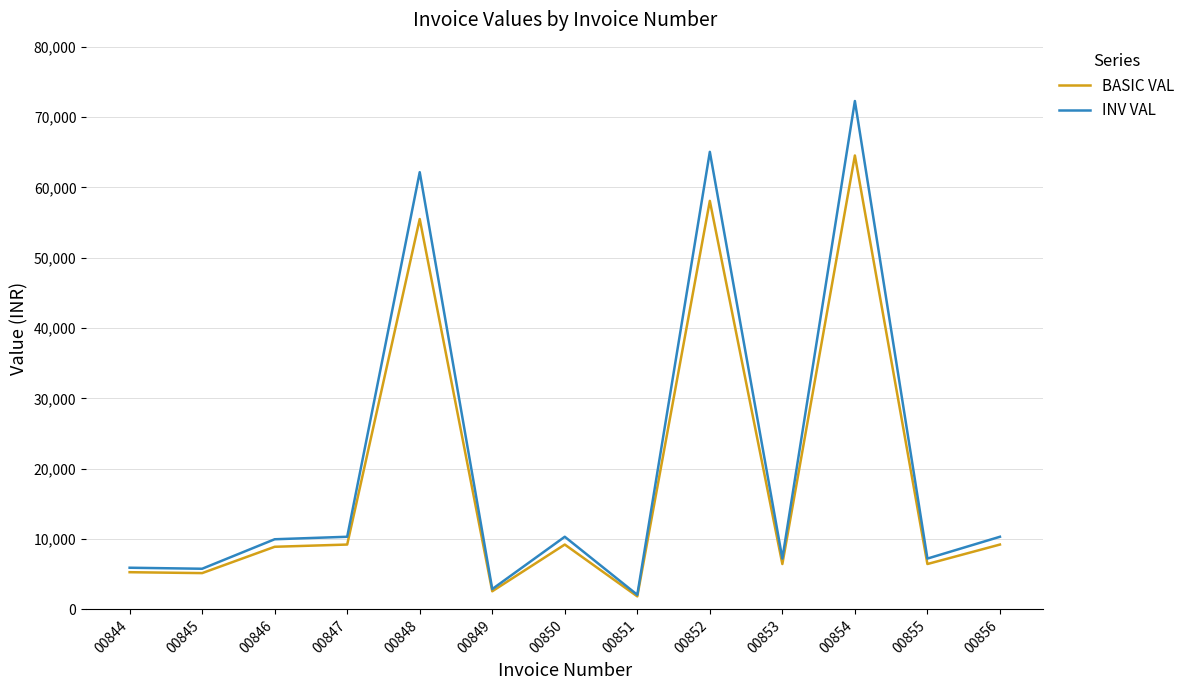

Between 00845 and 00848, which series saw the biggest shift?

INV VAL